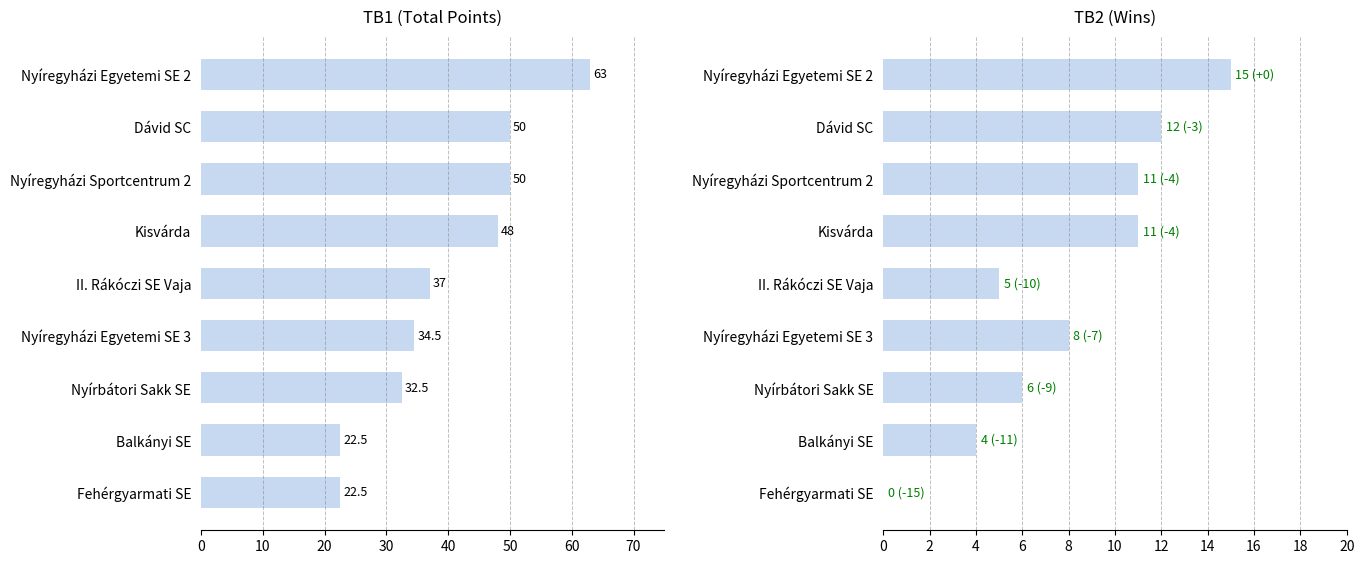

What is the difference between the maximum and minimum values in the TB2 (Wins) series?

15.0